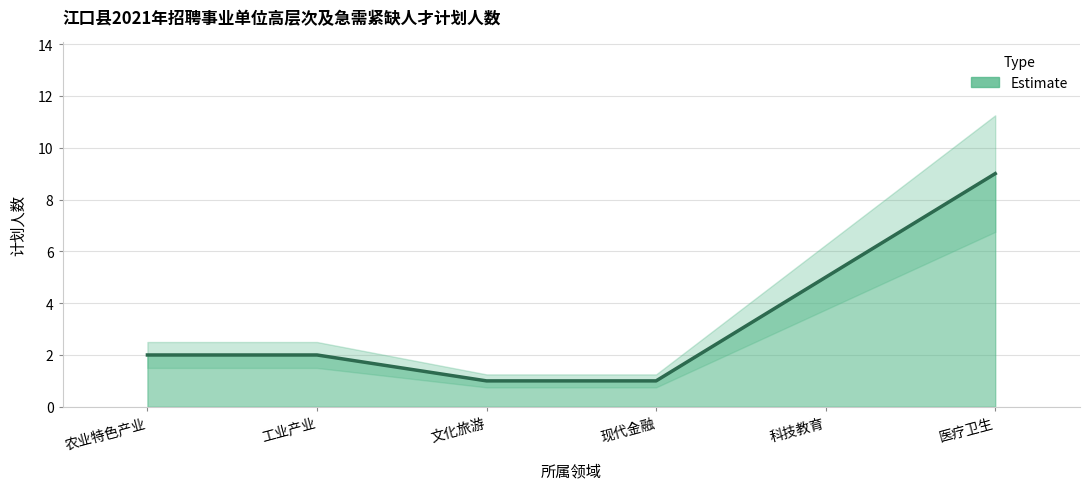

The value at 文化旅游 is 1. True or false?

True